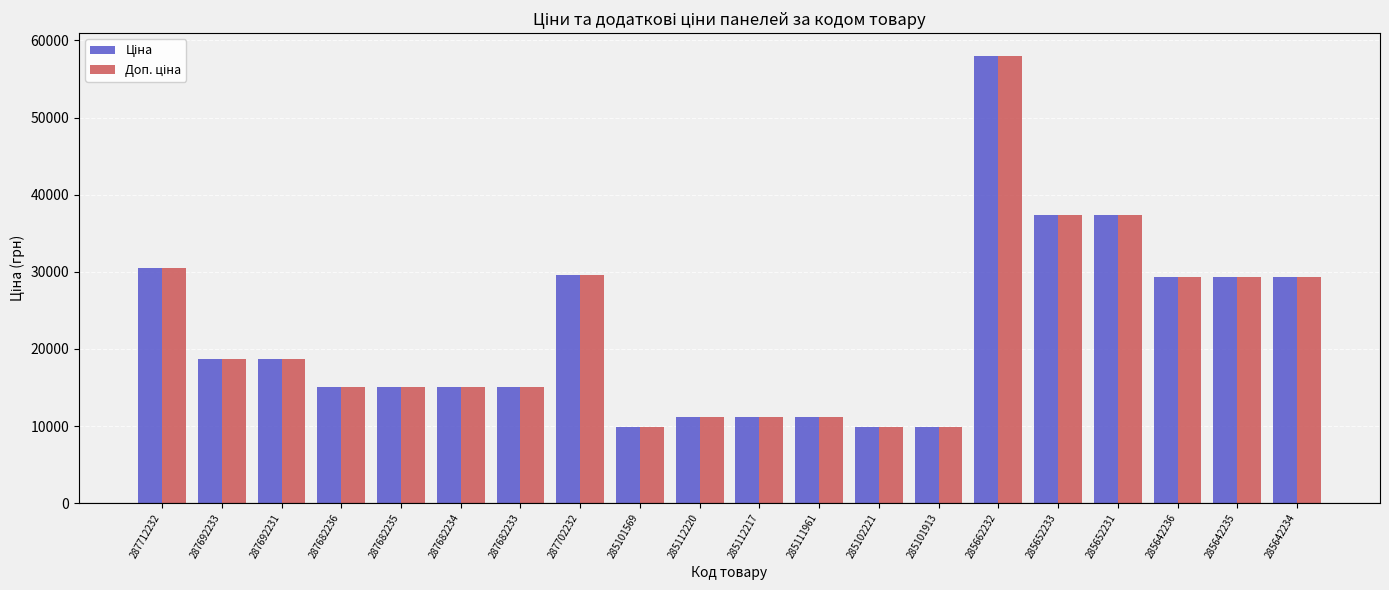

Which category has the highest value across all series?

285662232